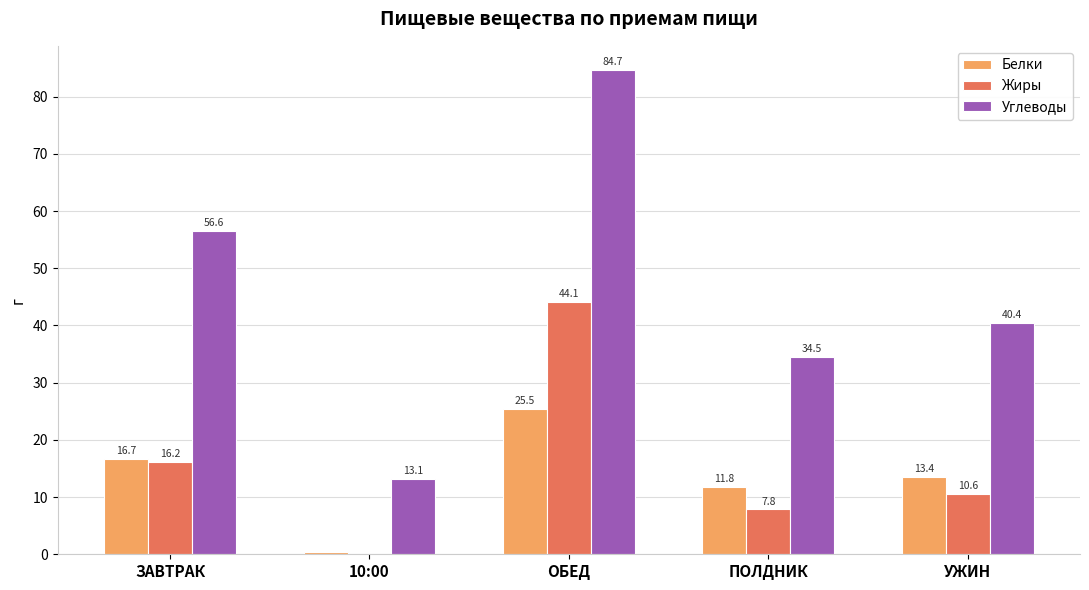

Between 10:00 and ПОЛДНИК, which series saw the biggest shift?

Углеводы